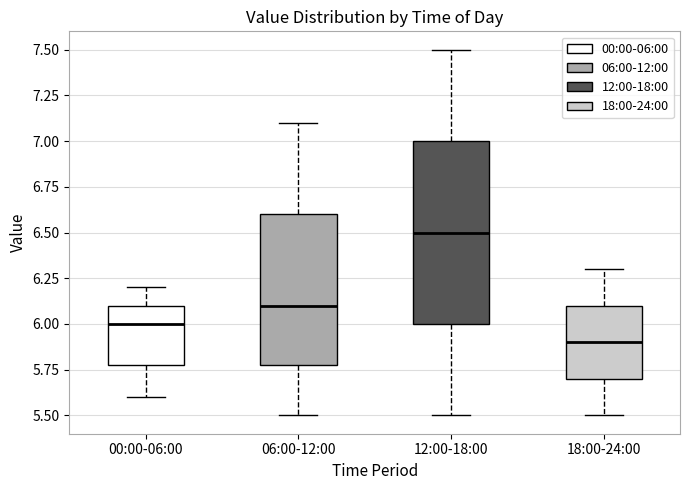

Reading left to right, transcribe this box plot: for each box, give where its median line is, the range the box spans, and where its two whiskers end, as read against the y-axis. The values are not printed on the chart, so give them approximately, as read against the axis.

00:00-06:00: median 6.0, box 5.8 to 6.1, whiskers 5.6 to 6.2
06:00-12:00: median 6.1, box 5.8 to 6.6, whiskers 5.5 to 7.1
12:00-18:00: median 6.5, box 6.0 to 7.0, whiskers 5.5 to 7.5
18:00-24:00: median 5.9, box 5.7 to 6.1, whiskers 5.5 to 6.3